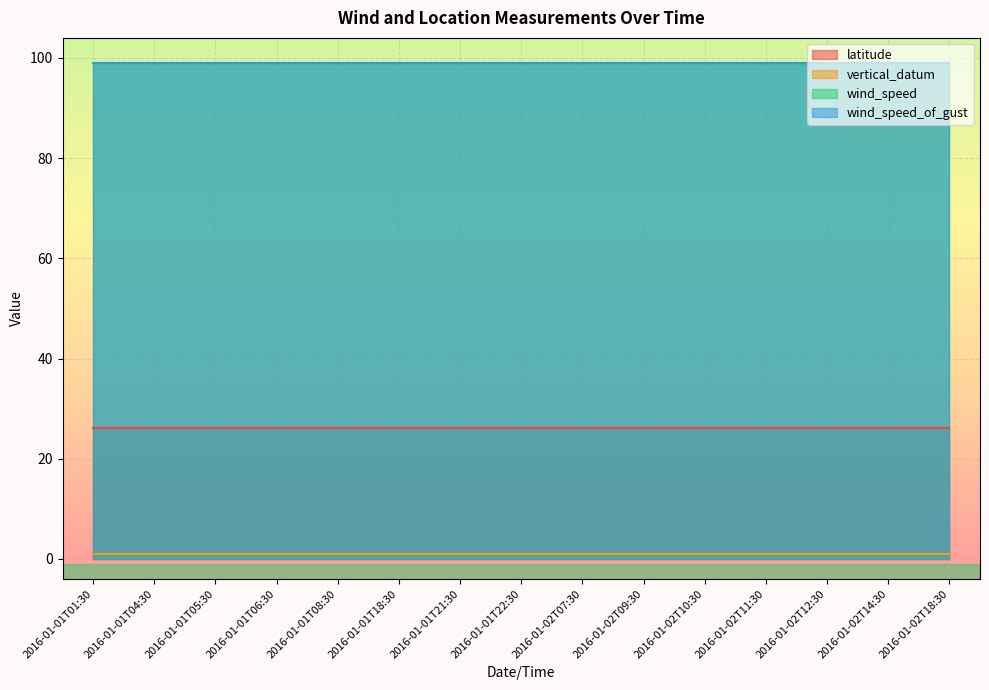

What position from the right is 2016-01-02T10:30?

5